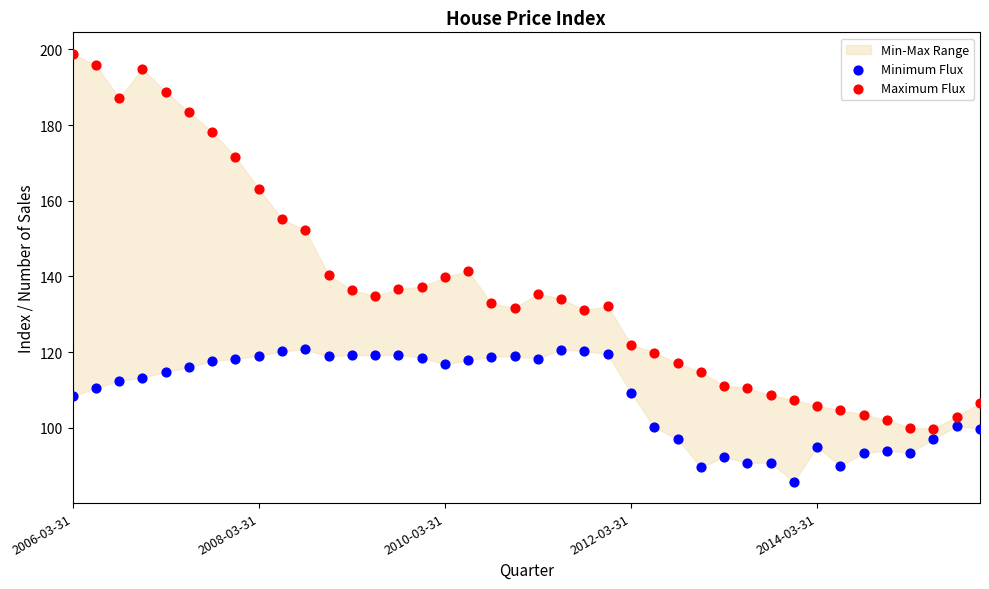

Across all data points, what is the range of Y values (max minus min)?

113.1